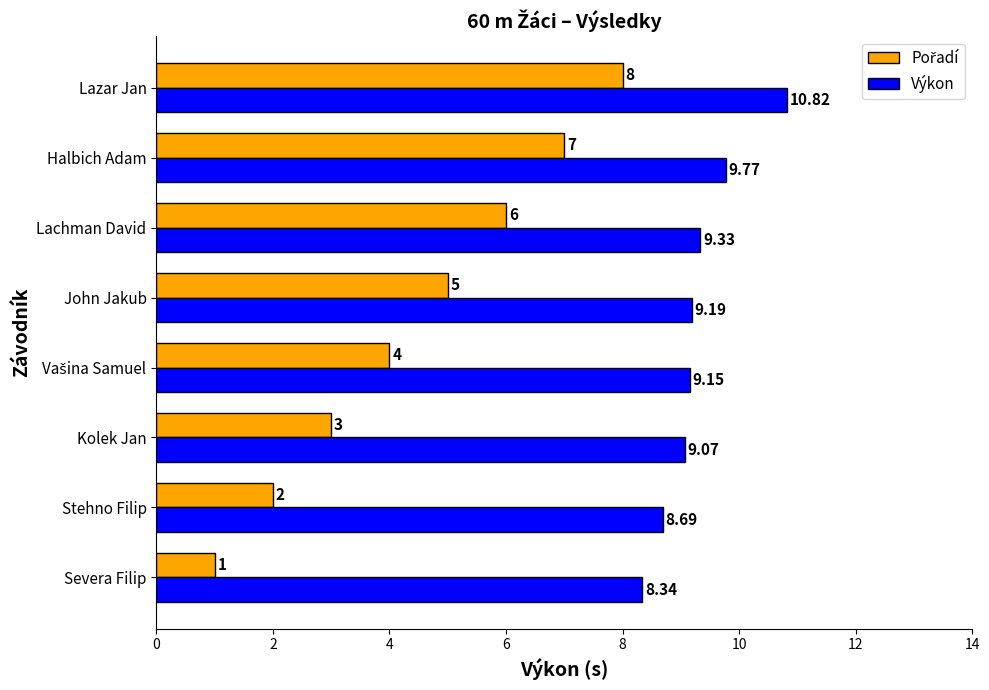

Which series has the largest total across all categories?

Výkon